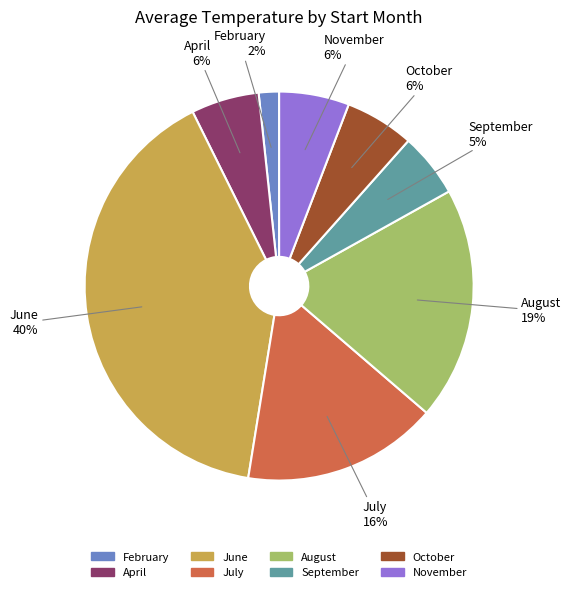

Which has a higher value, June or November?

June